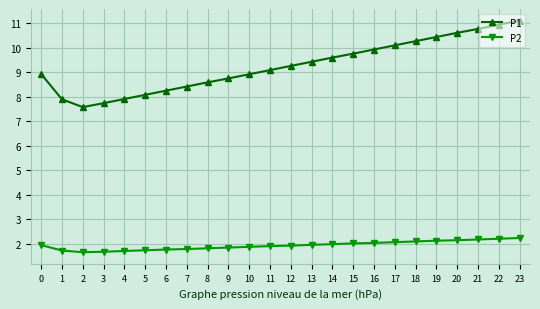

What is the difference between the P1 values at 7 and 5?

0.3